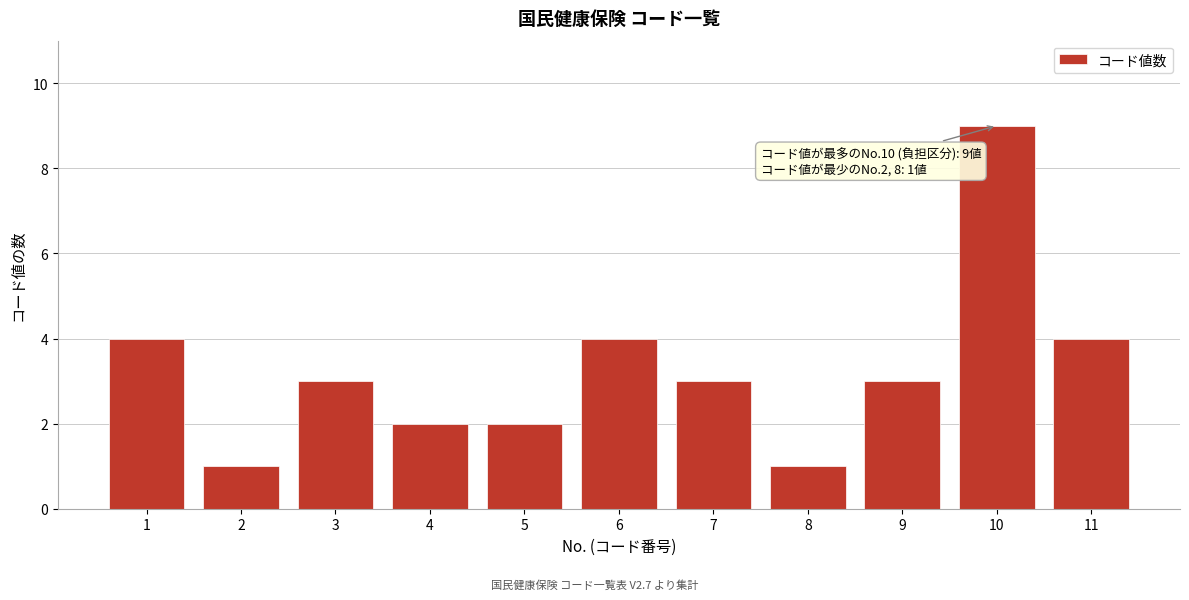

Reading left to right, list all the values displayed in this chart.

1=4	2=1	3=3	4=2	5=2	6=4	7=3	8=1	9=3	10=9	11=4